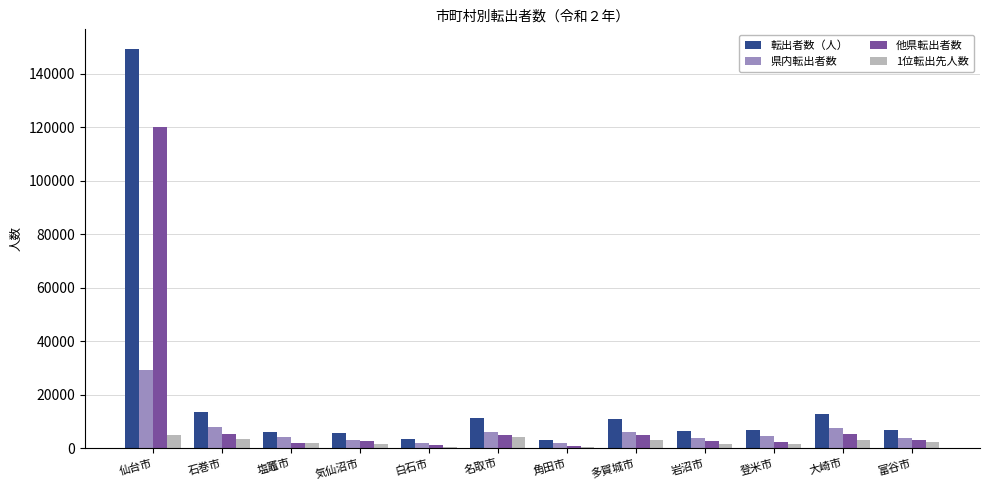

What is the highest value of the 県内転出者数 series?

29210